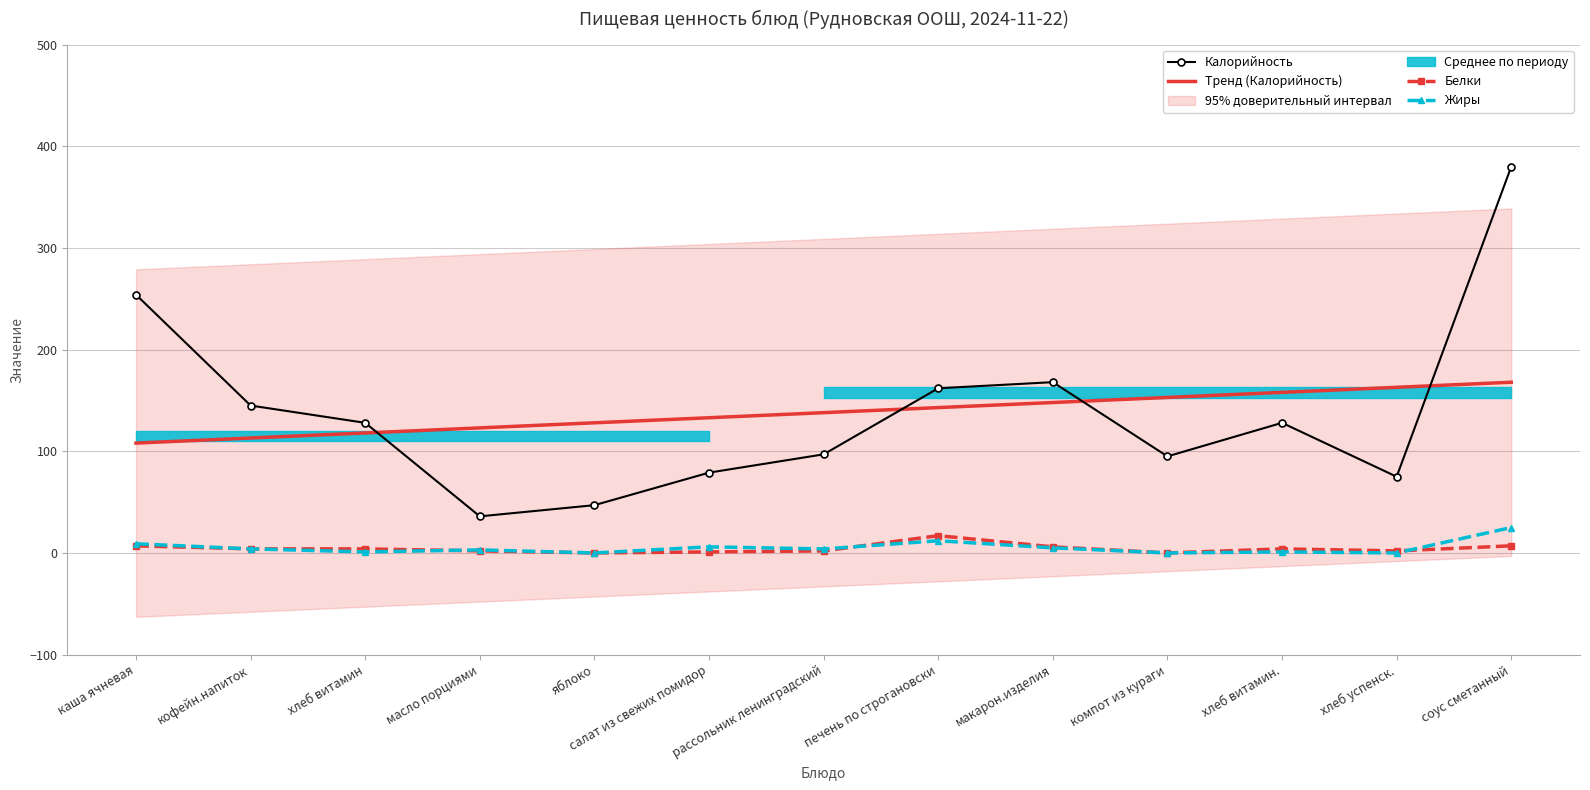

Reading left to right, extract all data points from this chart.

Калорийность: каша ячневая=254.0	кофейн.напиток=145.0	хлеб витамин=128.0	масло порциями=36.0	яблоко=47.0	салат из свежих помидор=79.0	рассольник ленинградский=97.0	печень по строгановски=162.0	макарон.изделия=168.0	компот из кураги=95.0	хлеб витамин.=128.0	хлеб успенск.=75.0	соус сметанный=380.0
Тренд (Калорийность): каша ячневая=108.1	кофейн.напиток=113.1	хлеб витамин=118.0	масло порциями=123.0	яблоко=128.0	салат из свежих помидор=133.0	рассольник ленинградский=138.0	печень по строгановски=143.0	макарон.изделия=148.0	компот из кураги=153.0	хлеб витамин.=158.0	хлеб успенск.=162.9	соус сметанный=167.9
Белки: каша ячневая=7.0	кофейн.напиток=4.0	хлеб витамин=4.0	масло порциями=2.0	яблоко=0.0	салат из свежих помидор=1.0	рассольник ленинградский=2.0	печень по строгановски=17.0	макарон.изделия=6.0	компот из кураги=0.0	хлеб витамин.=4.0	хлеб успенск.=2.0	соус сметанный=7.0
Жиры: каша ячневая=9.0	кофейн.напиток=4.0	хлеб витамин=1.0	масло порциями=3.0	яблоко=0.0	салат из свежих помидор=6.0	рассольник ленинградский=3.9	печень по строгановски=12.0	макарон.изделия=5.0	компот из кураги=0.0	хлеб витамин.=1.0	хлеб успенск.=0.0	соус сметанный=25.0